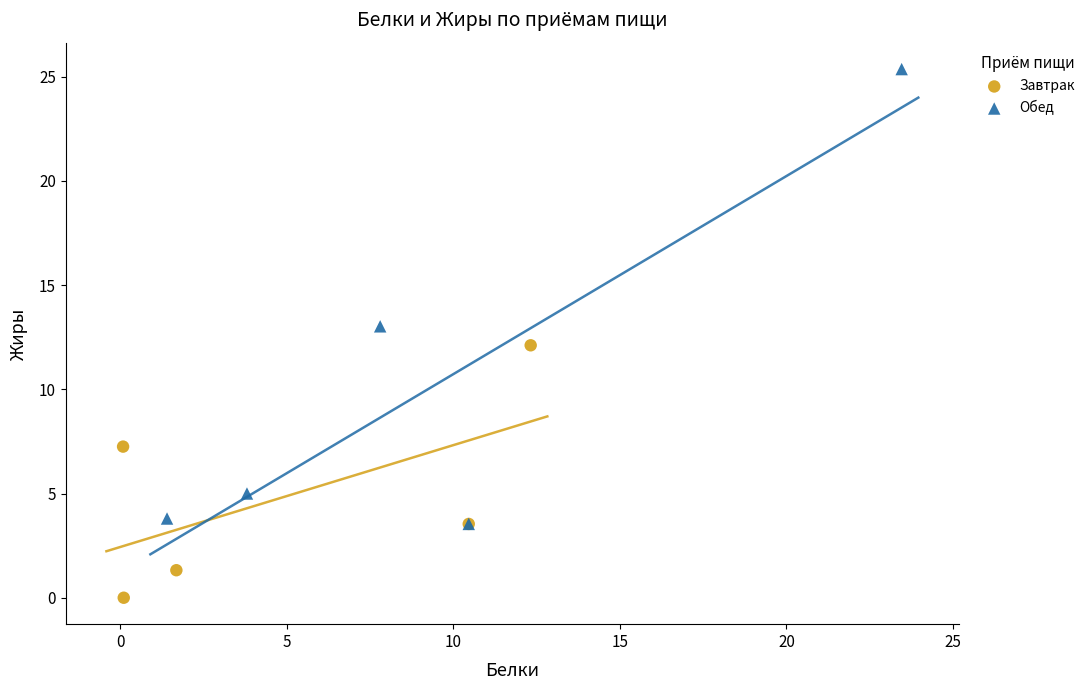

Which series contains the lowest Y value?

Завтрак